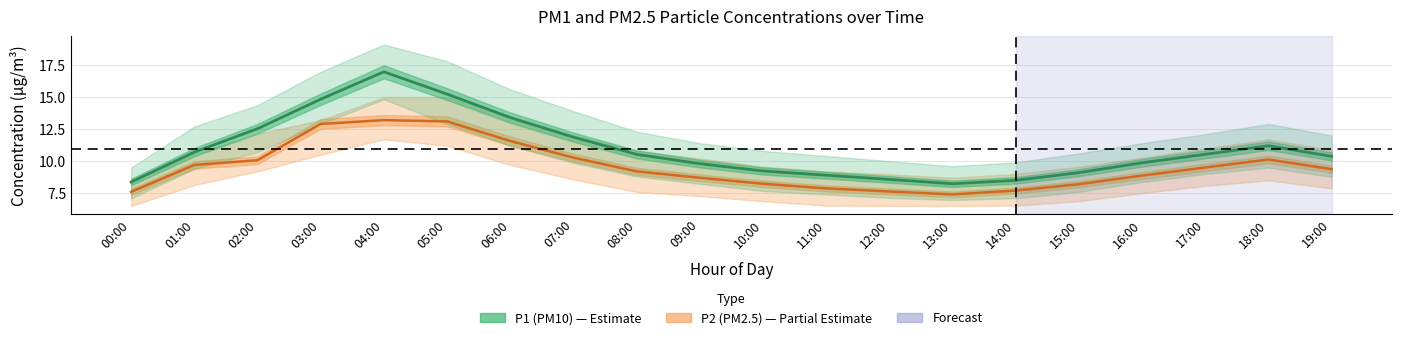

At which label does P1 (PM10) reach its minimum?

13:00